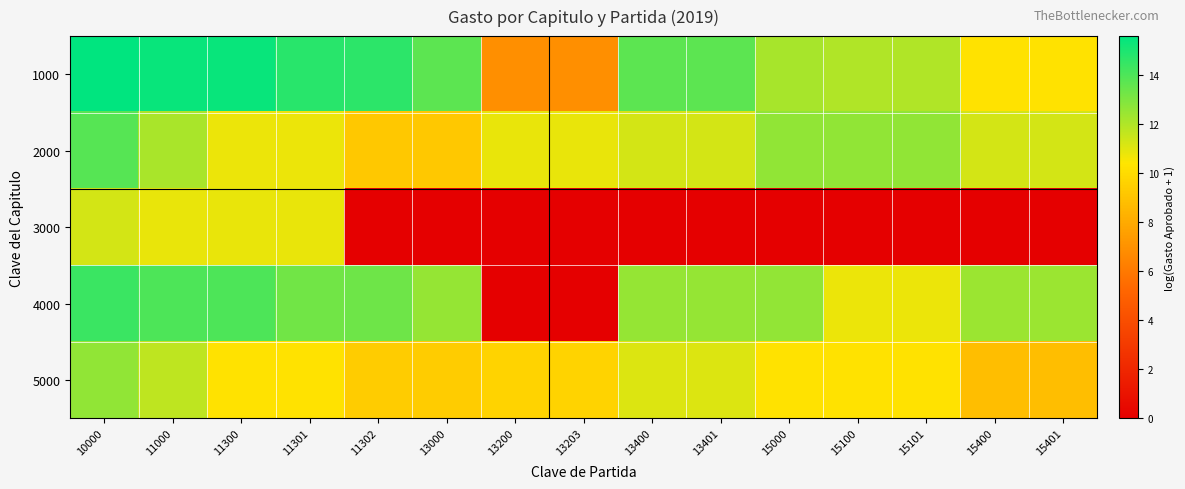

Reading right to left, transcribe all the data shown in this chart.

1000: 15401=10.2	15400=10.2	15101=12.0	15100=12.0	15000=12.1	13401=13.7	13400=13.7	13203=6.9	13200=6.9	13000=13.7	11302=14.6	11301=14.7	11300=15.4	11000=15.4	10000=15.6
2000: 15401=11.3	15400=11.3	15101=12.6	15100=12.6	15000=12.6	13401=11.3	13400=11.3	13203=10.8	13200=10.8	13000=9.2	11302=9.2	11301=10.7	11300=10.7	11000=12.1	10000=13.8
3000: 15401=0.0	15400=0.0	15101=0.0	15100=0.0	15000=0.0	13401=0.0	13400=0.0	13203=0.0	13200=0.0	13000=0.0	11302=0.0	11301=10.8	11300=10.8	11000=10.8	10000=11.3
4000: 15401=12.4	15400=12.4	15101=10.8	15100=10.8	15000=12.6	13401=12.5	13400=12.5	13203=0.0	13200=0.0	13000=12.5	11302=13.3	11301=13.3	11300=14.0	11000=14.0	10000=14.4
5000: 15401=8.8	15400=8.8	15101=10.2	15100=10.2	15000=10.2	13401=11.1	13400=11.1	13203=9.7	13200=9.7	13000=9.4	11302=9.4	11301=10.2	11300=10.2	11000=11.7	10000=12.6